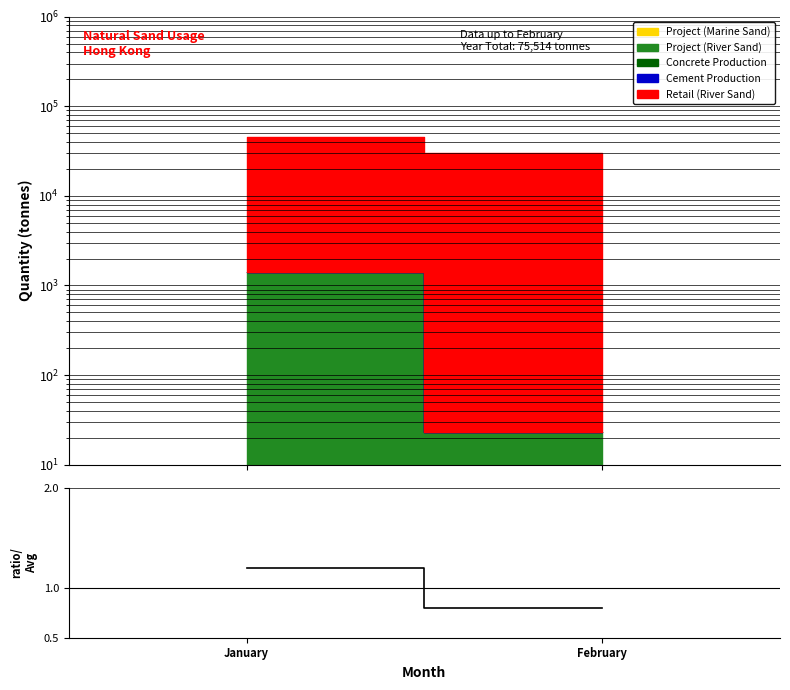

What is the value of the 2nd point from the left?

0.8